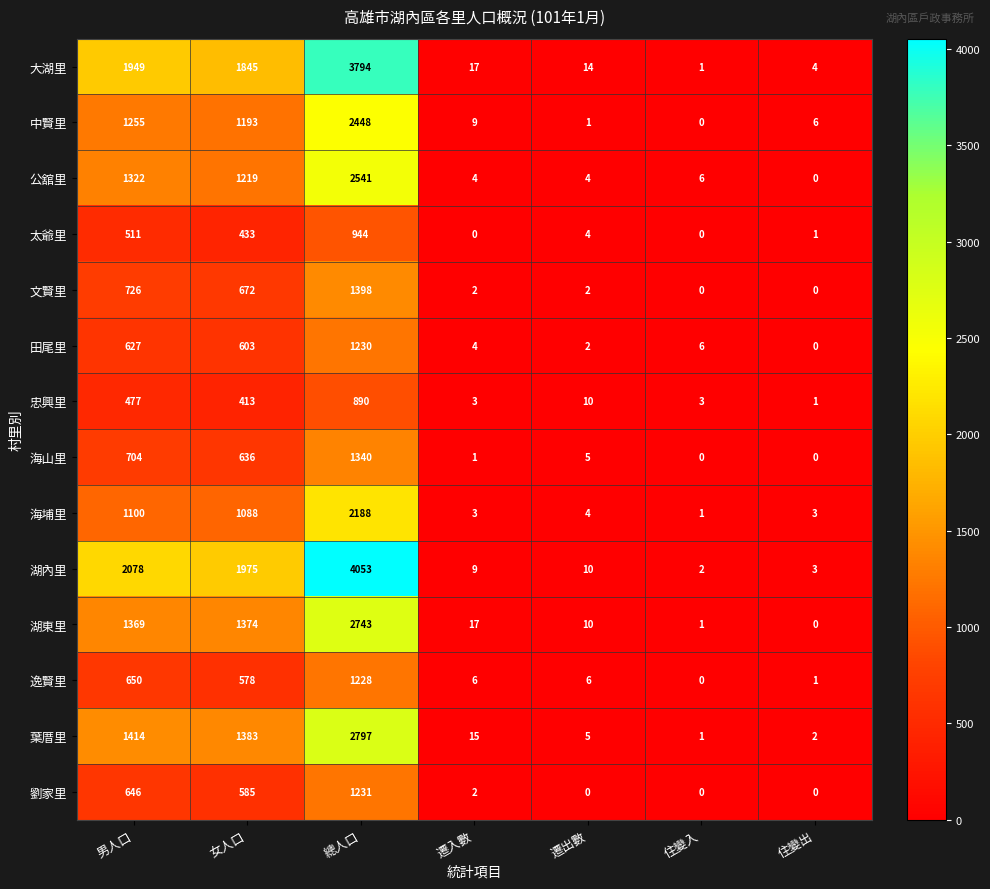

What is the spread (max minus min) of values at 遷入數?

17